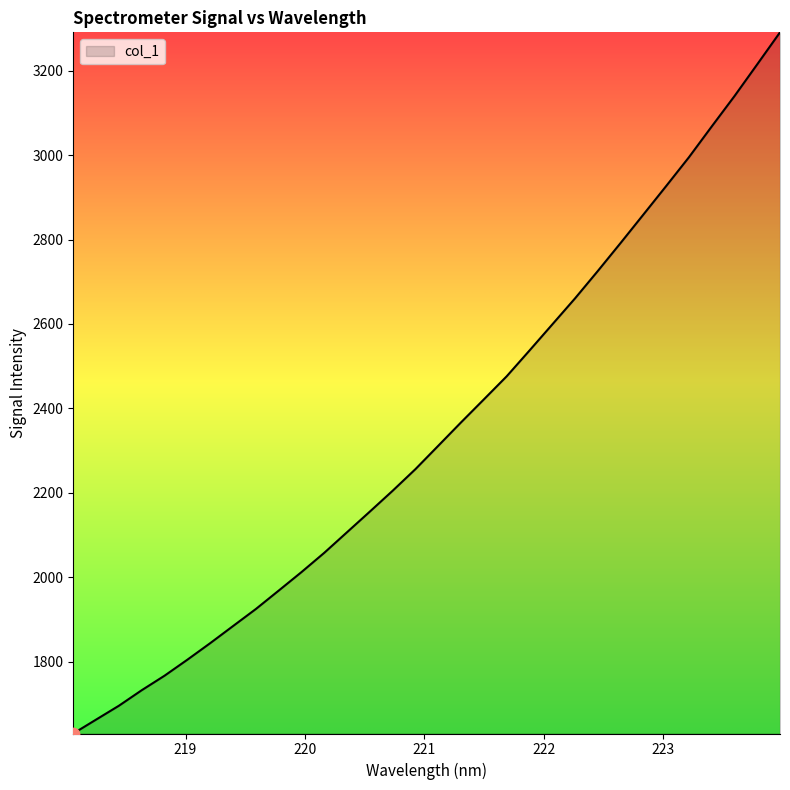

What is the difference between the maximum and minimum values?

1660.0